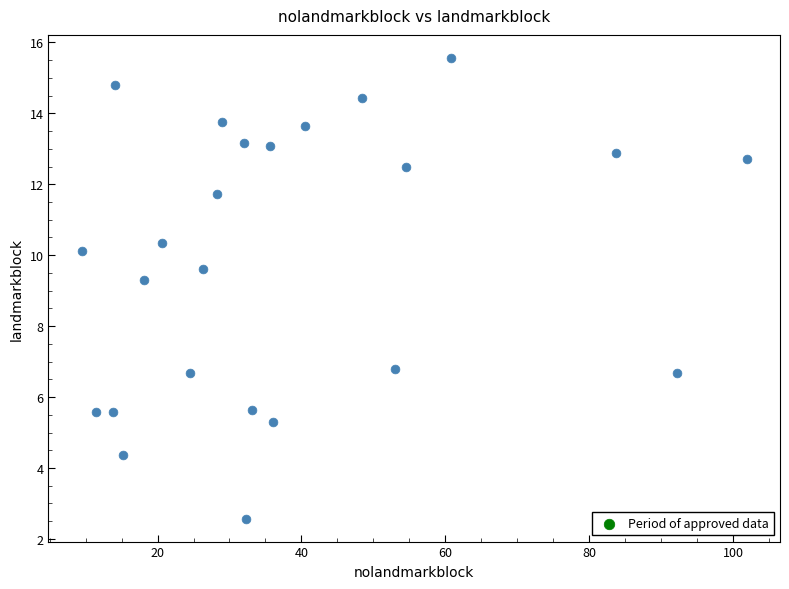

What Y value in the scatter plot is closest to 9?

9.3